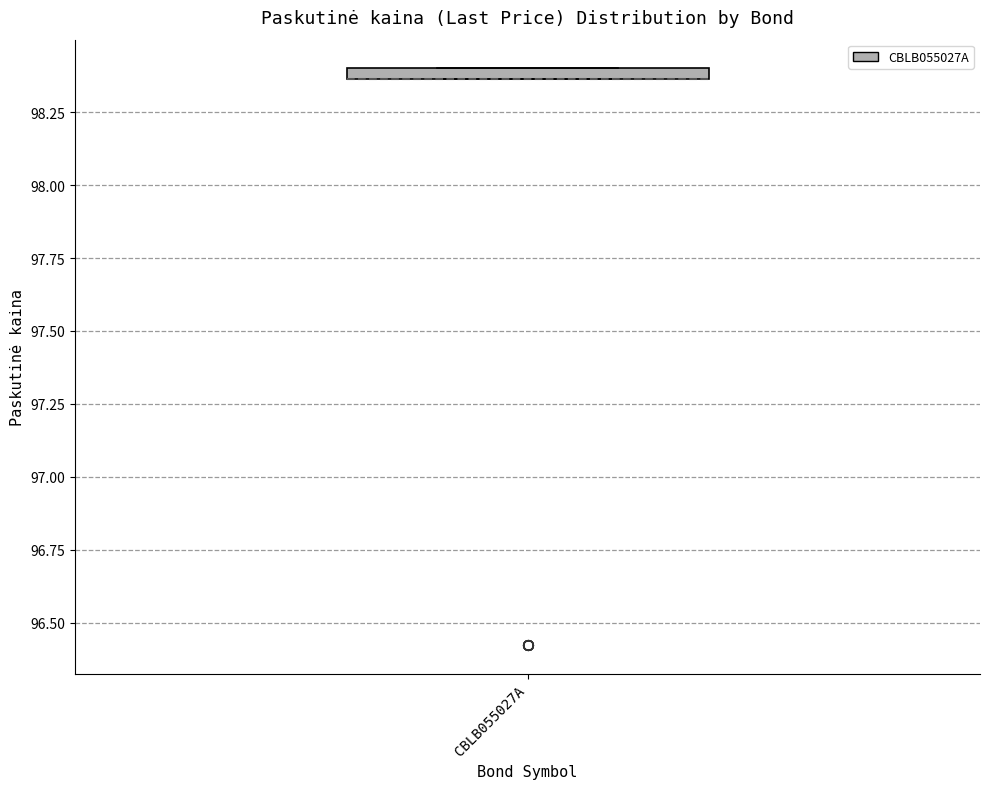

Where is the upper edge of the box for CBLB055027A on the y-axis? The values are not printed on the chart, so give them approximately, as read against the axis.

98.40